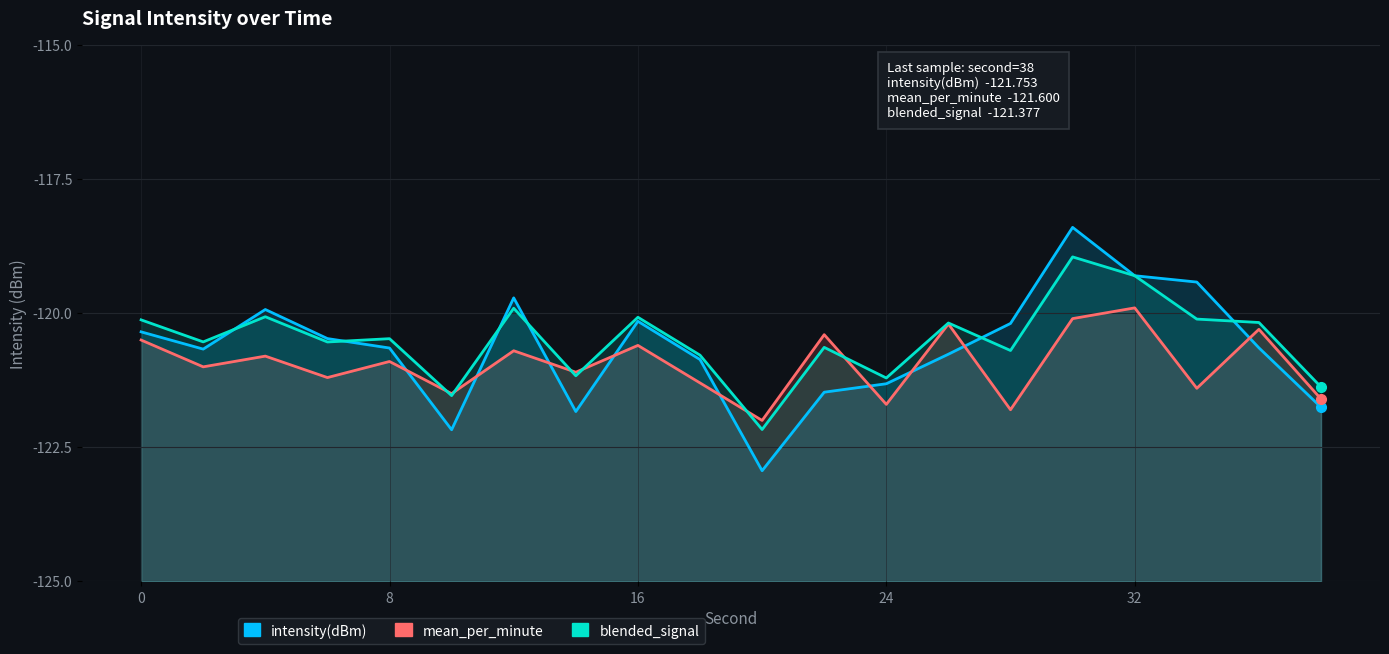

What is the difference between the maximum and second lowest values in the intensity(dBm) series?

3.8